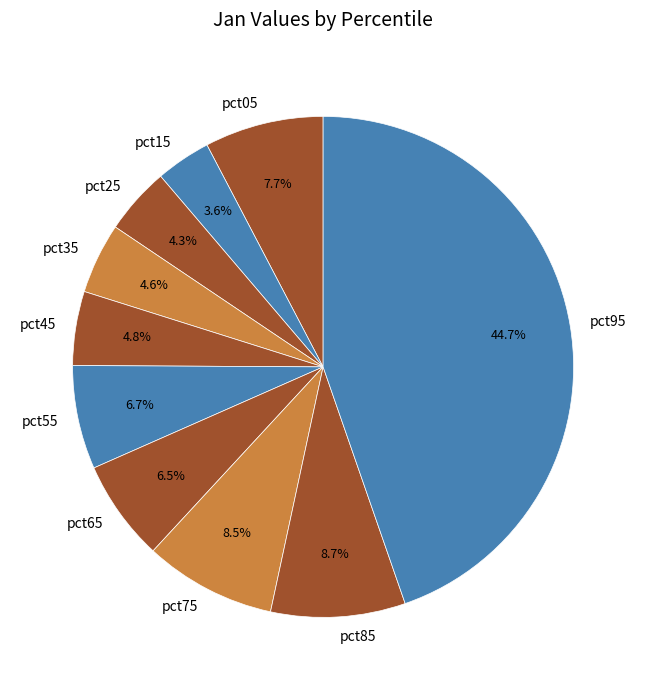

Does pct05 represent more than half of the total?

No